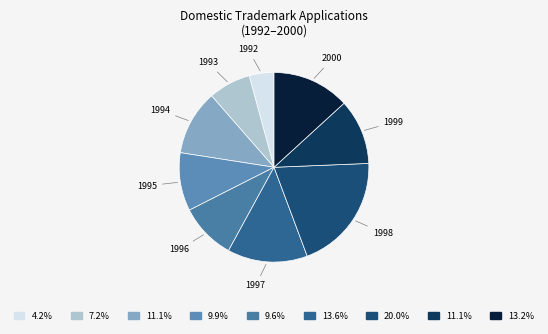

Count the number of slices in the pie.

9